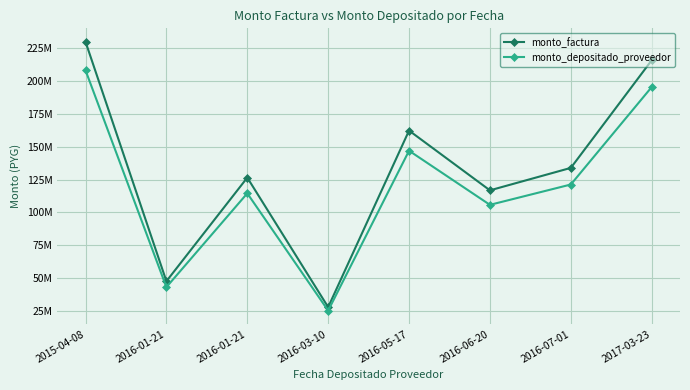

List the labels in order of monto_factura value, smallest first.

2016-03-10, 2016-01-21, 2016-06-20, 2016-01-21, 2016-07-01, 2016-05-17, 2017-03-23, 2015-04-08